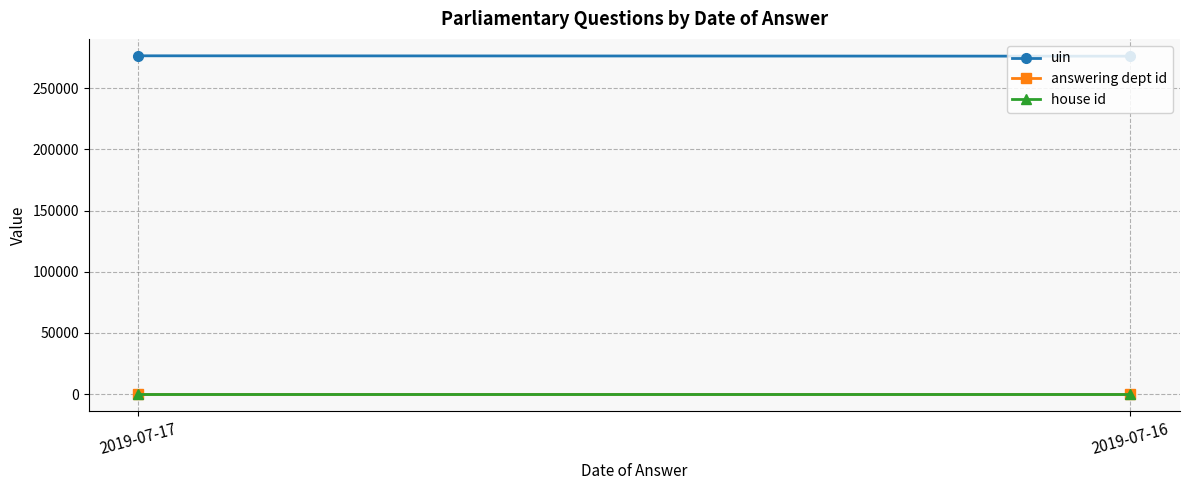

At which label does uin first exceed 276531?

2019-07-17